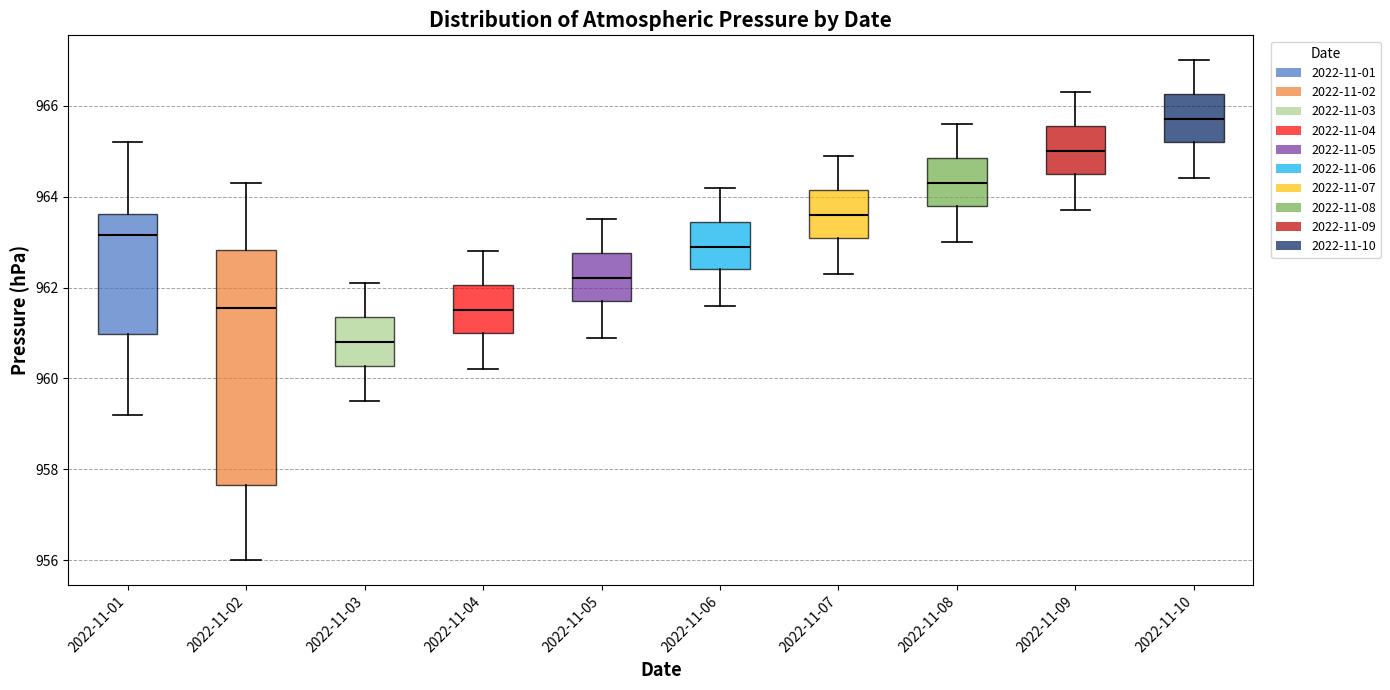

Comparing the boxes themselves (not the whiskers), which one is the tallest?

2022-11-02